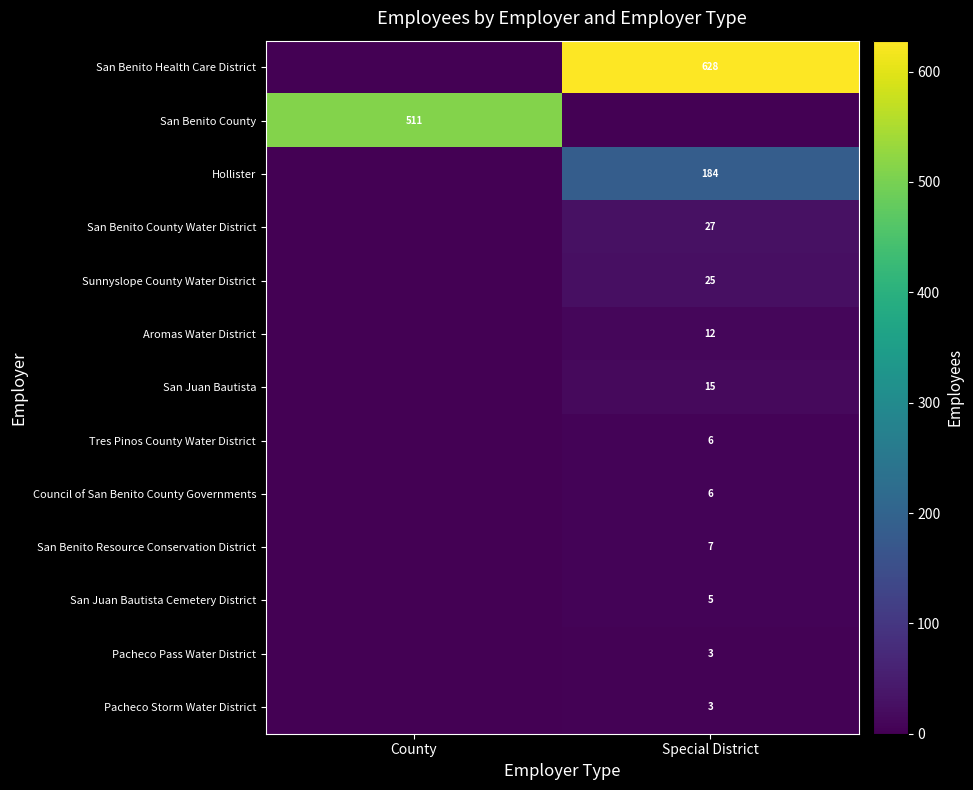

How many series are shown in this chart?

13